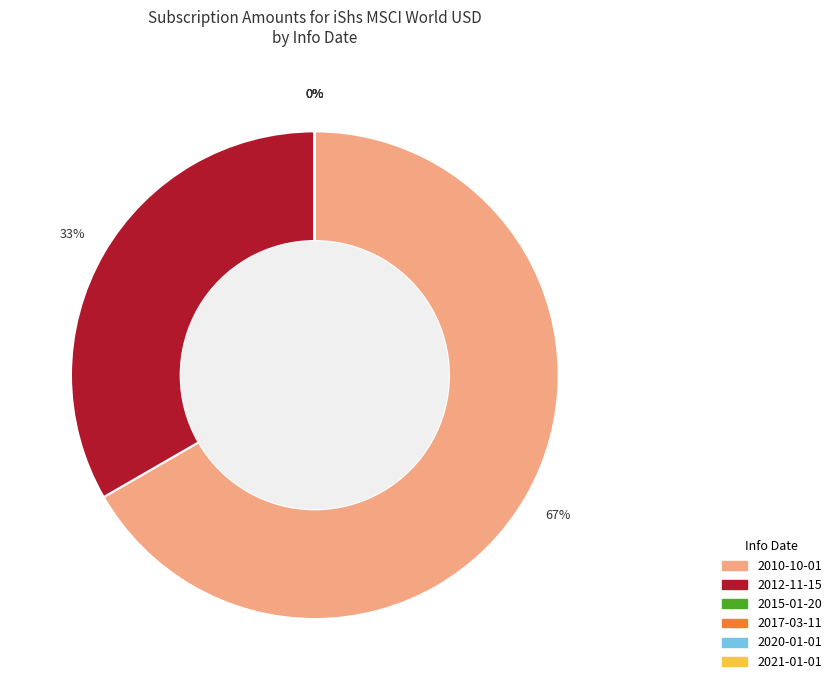

Is there a majority slice in this chart?

Yes